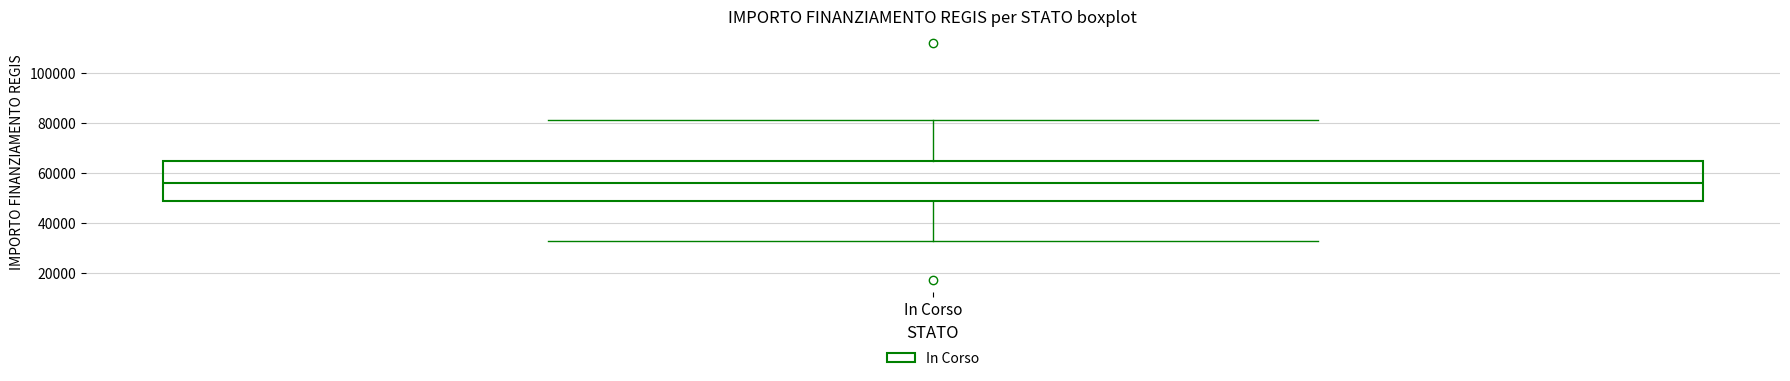

Read this box plot against the y-axis: the position of the median line, the range covered by the box, and the ends of both whiskers. The values are not printed on the chart, so give them approximately, as read against the axis.

median 56000, box 50000 to 64000, whiskers 32000 to 80000